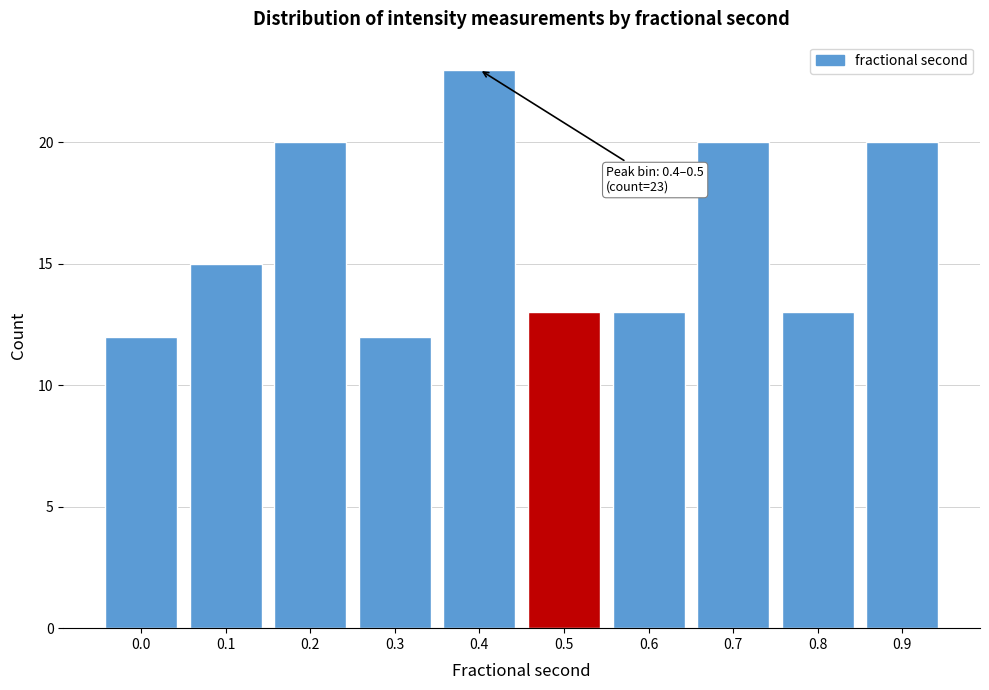

Reading left to right, list all the values displayed in this chart.

12	15	20	12	23	13	13	20	13	20